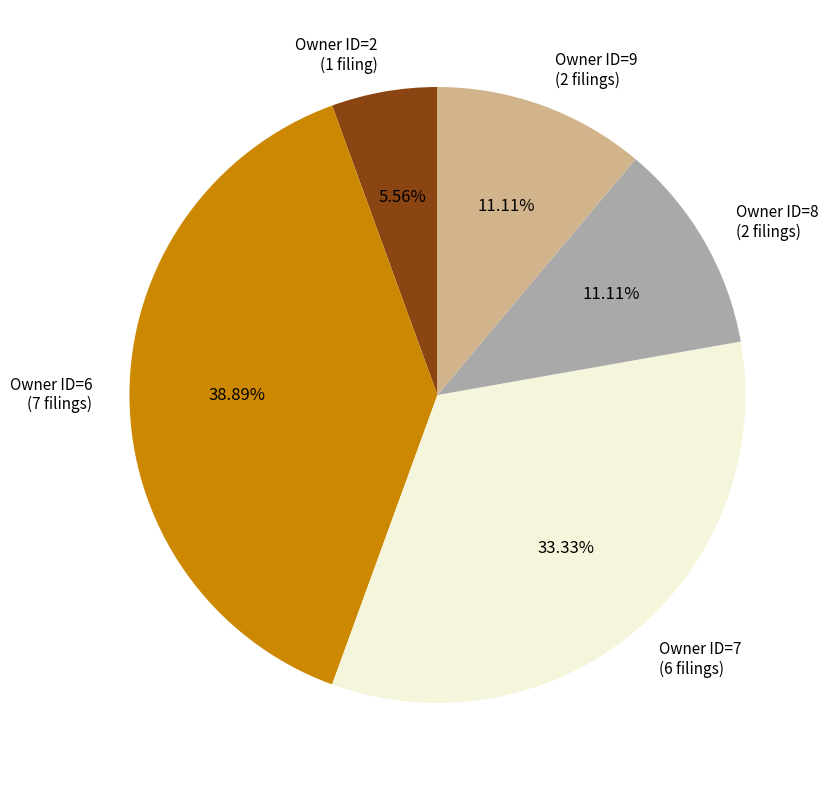

What is the ratio of the value at Owner ID=7 (6 filings) to the value at Owner ID=2 (1 filing)?

6.0